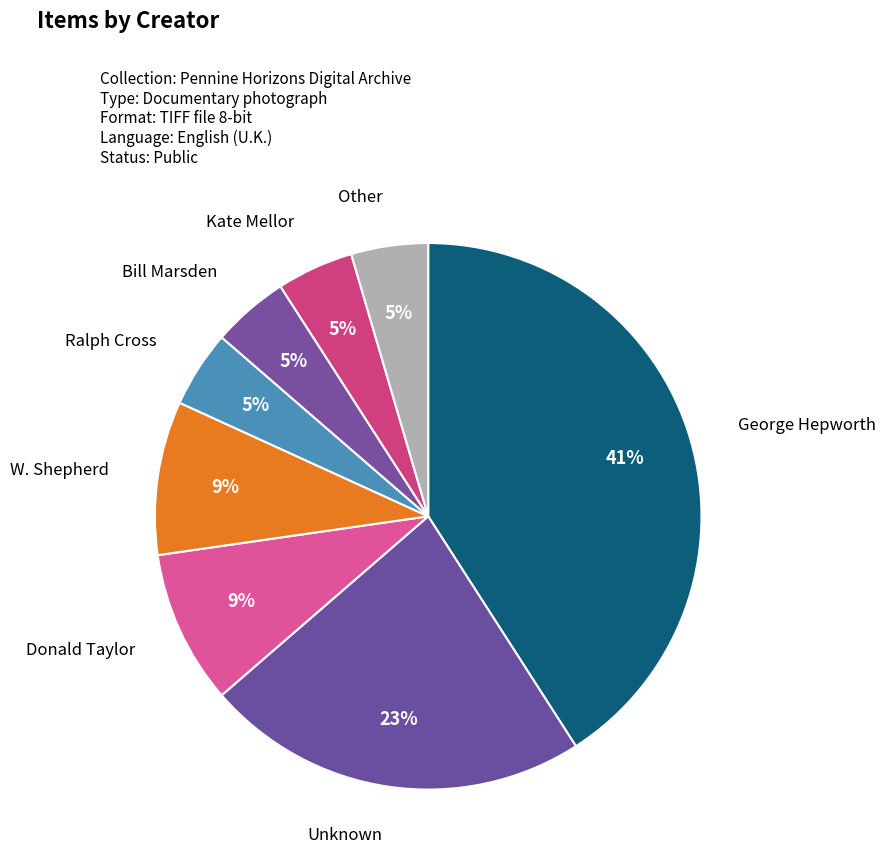

Which has a higher value, George Hepworth or W. Shepherd?

George Hepworth